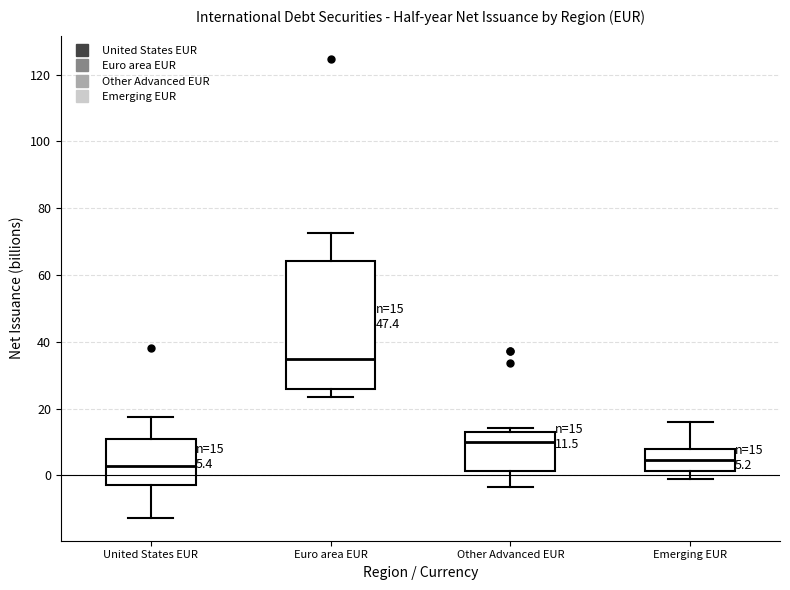

Comparing the boxes themselves (not the whiskers), which one is the tallest?

Euro area EUR